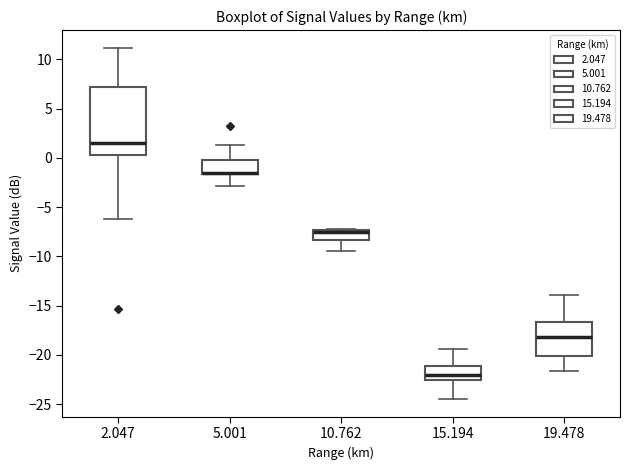

Comparing the boxes themselves (not the whiskers), which one is the tallest?

2.047